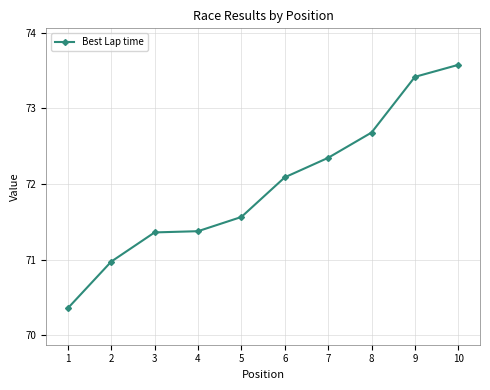

What is the greatest value displayed?

73.6